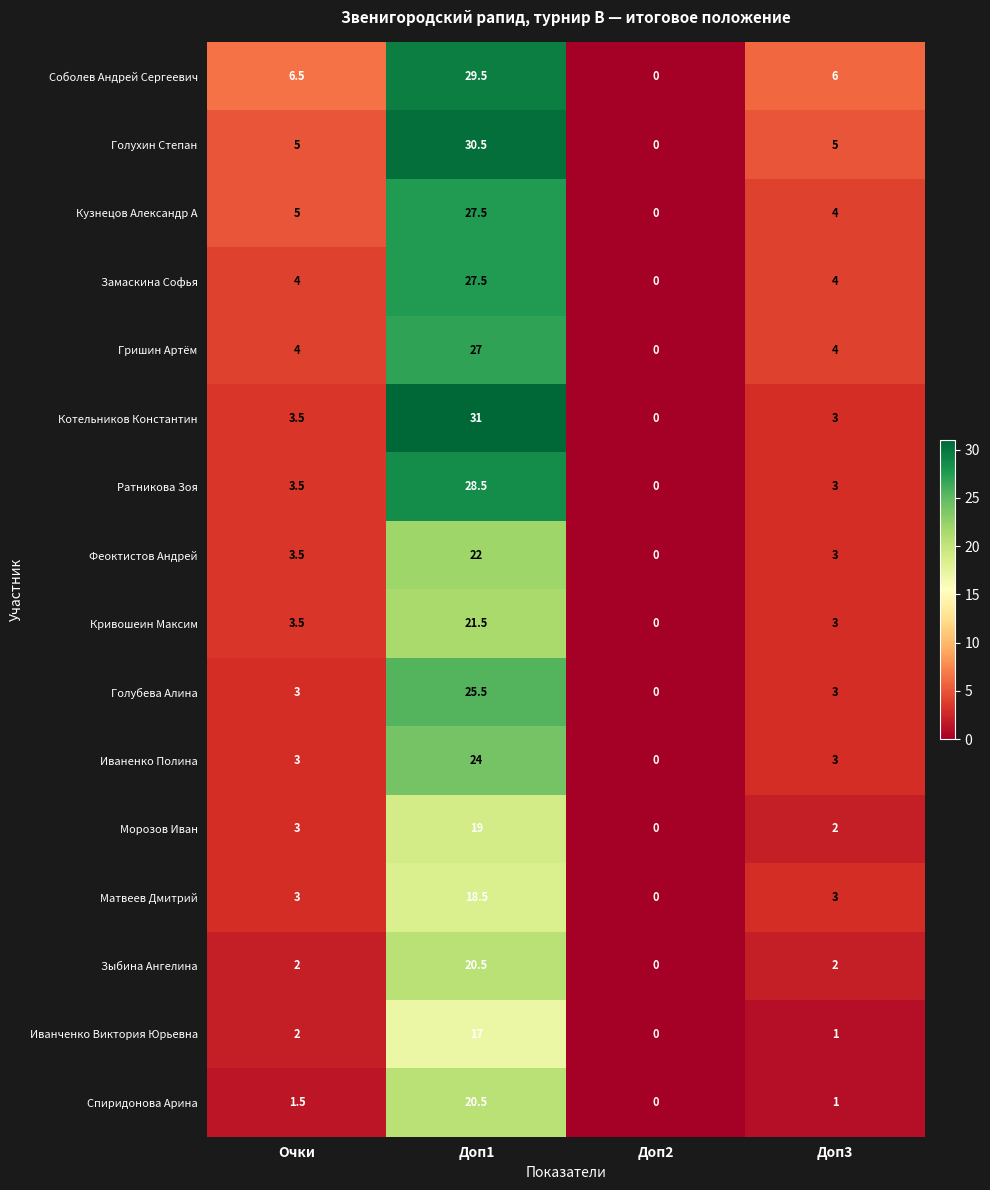

Which series has the largest range (max minus min)?

Котельников Константин